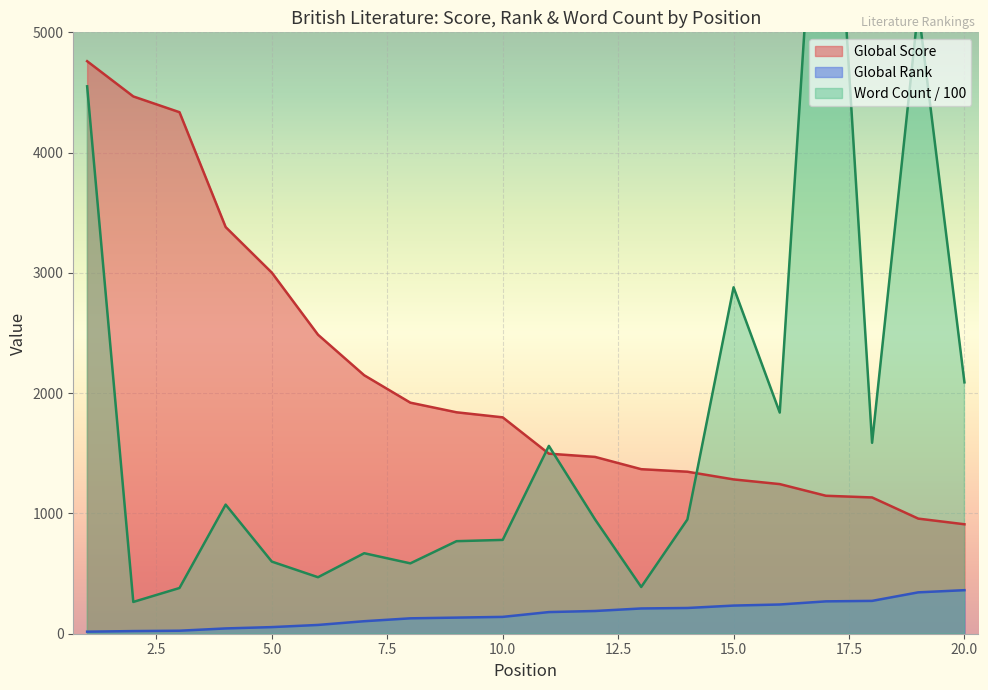

How many categories are shown in the chart?

20